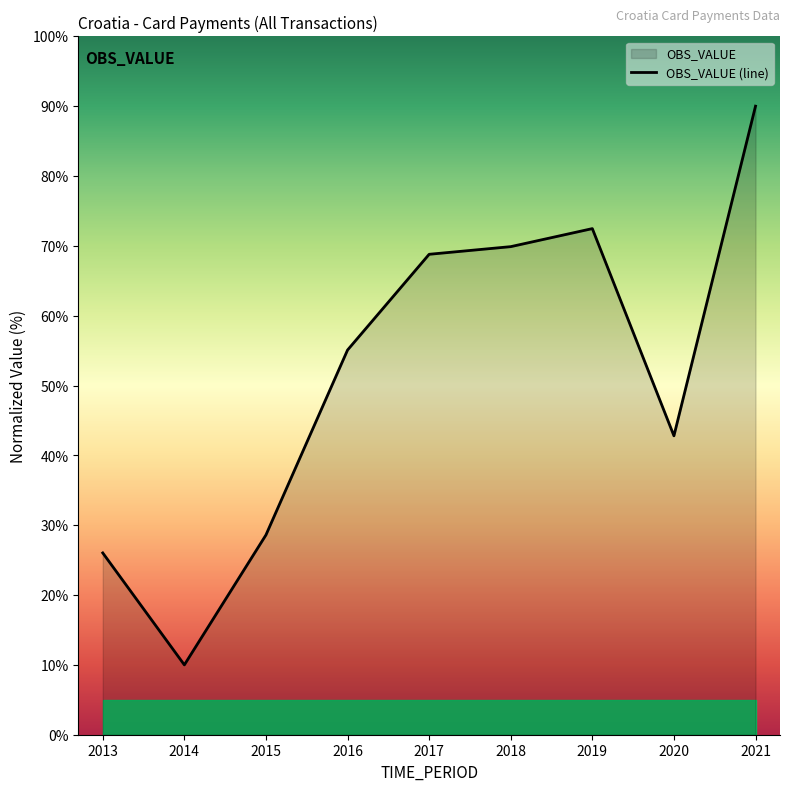

True or false: the data shows 42.8 at 2020.

True